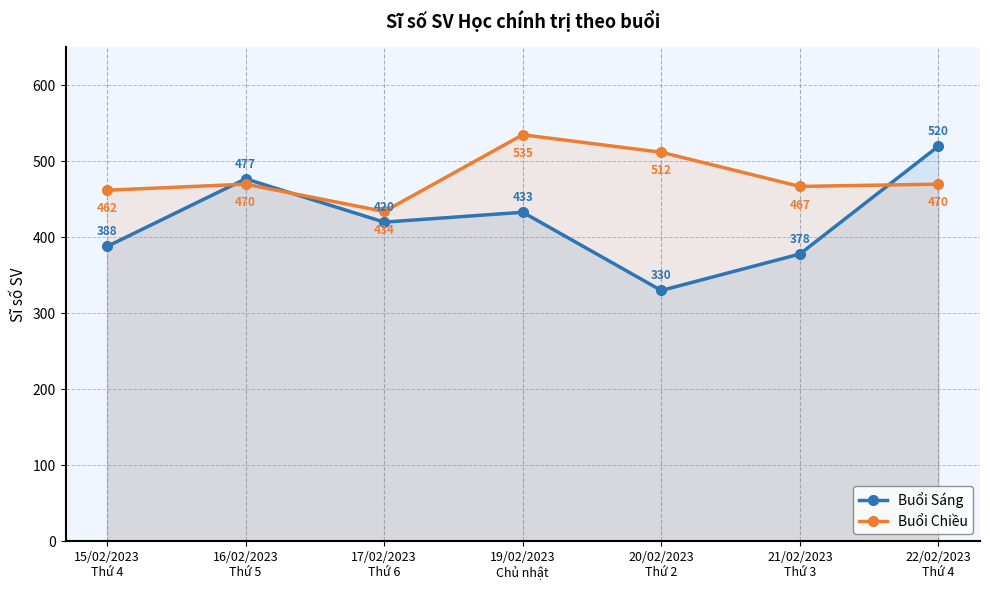

True or false: Buổi Sáng has a value of 433 at 19/02/2023
Chủ nhật.

True